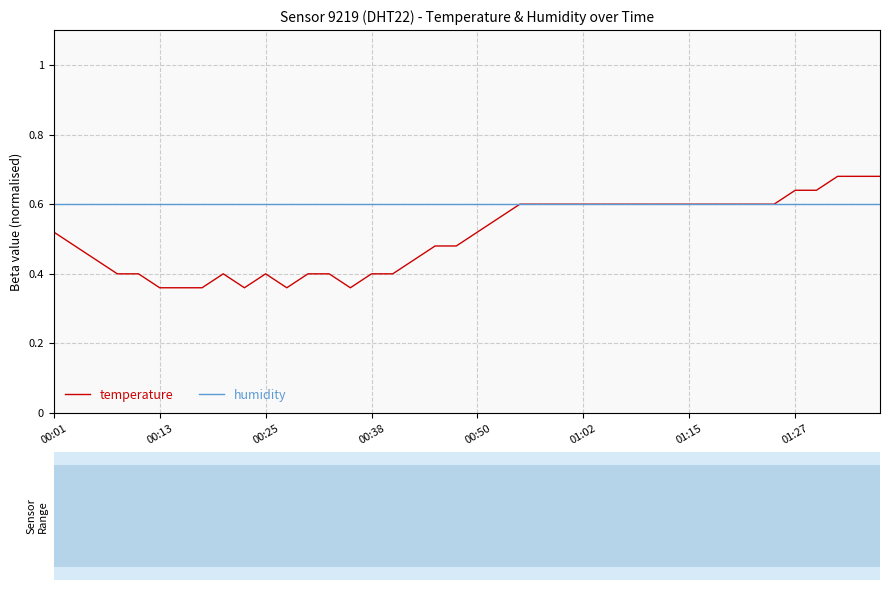

Which series has the widest spread of values?

temperature